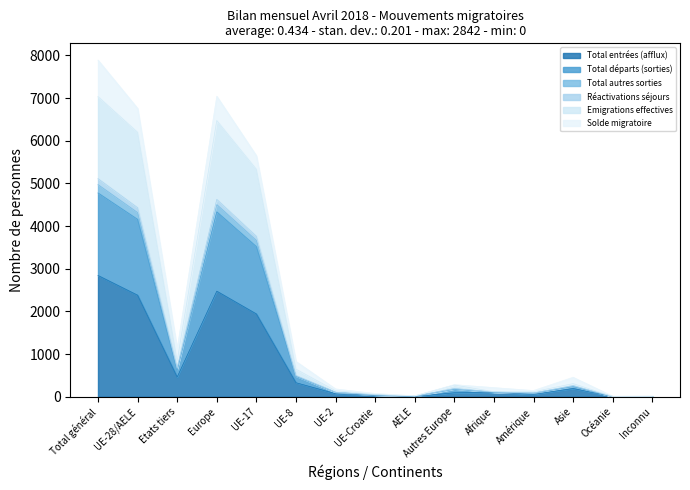

Where is Total entrées (afflux) nearest to the value 1424?

UE-17